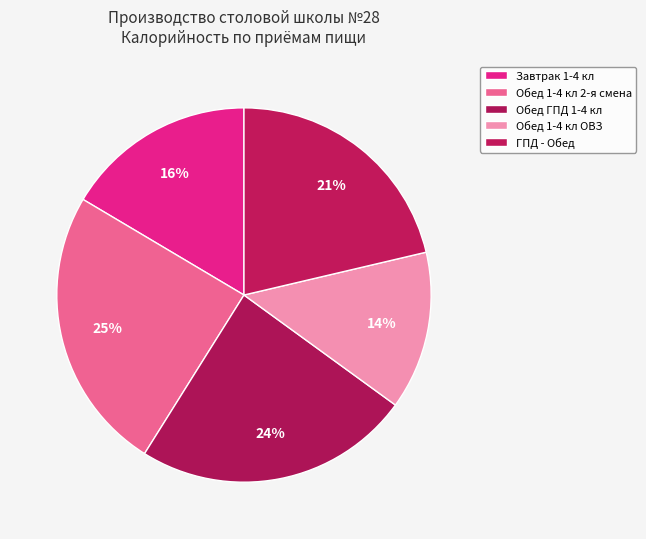

How many segments does this pie chart have?

5